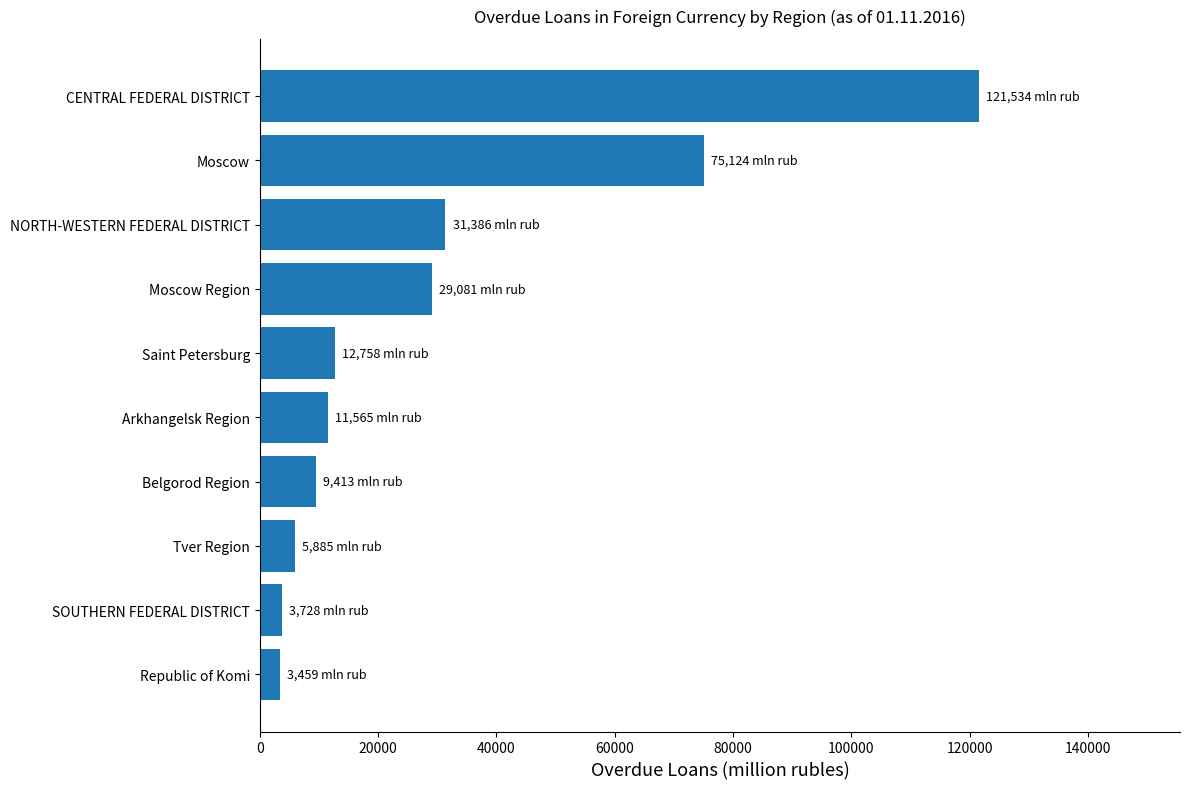

Which label corresponds to the largest value in the chart?

CENTRAL FEDERAL DISTRICT